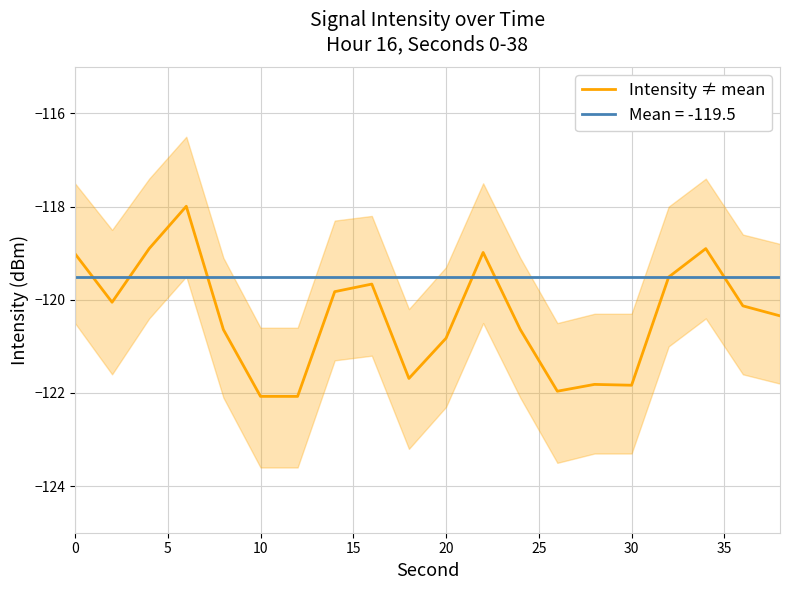

What is the lowest value of the Intensity ≠ mean series?

-122.1